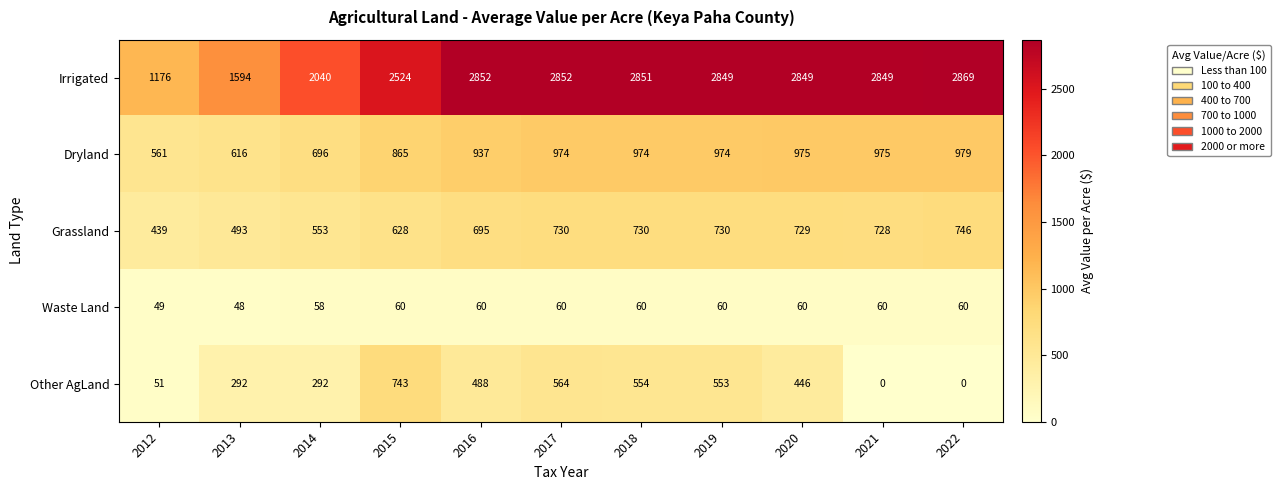

How many data points does each series have?

11